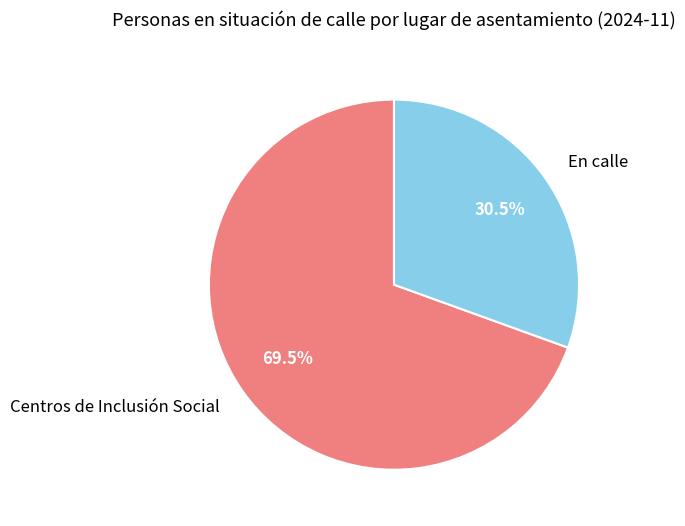

Between En calle and Centros de Inclusión Social, which is larger?

Centros de Inclusión Social